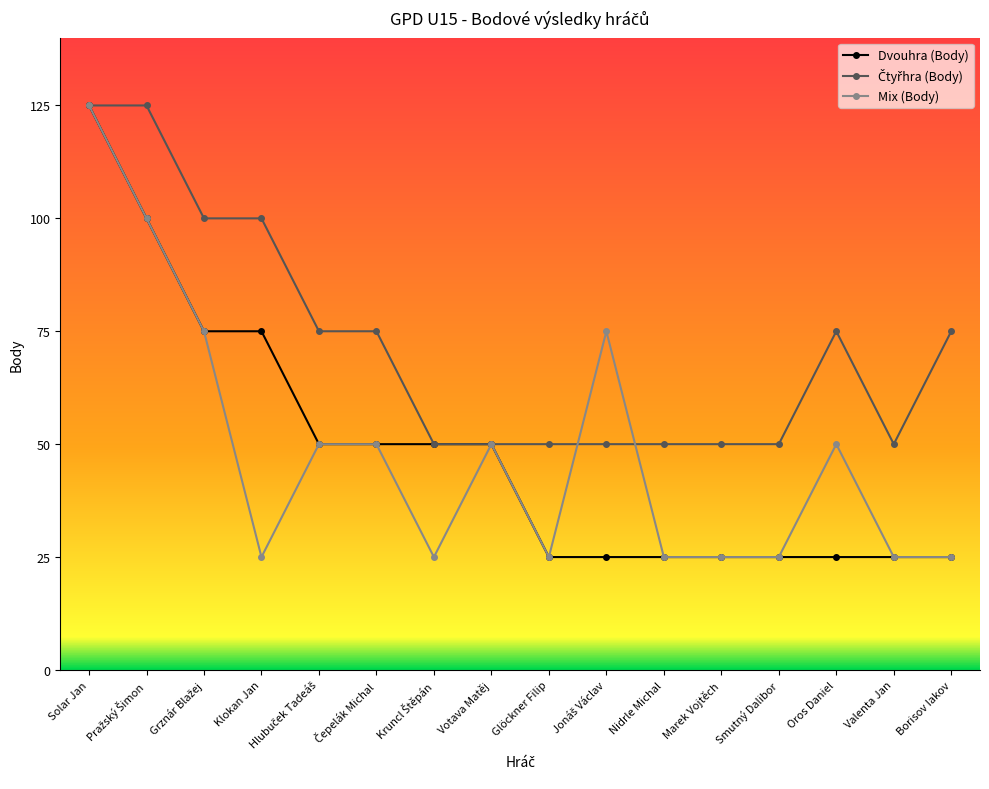

The value of Dvouhra (Body) at Klokan Jan is 26. True or false?

False